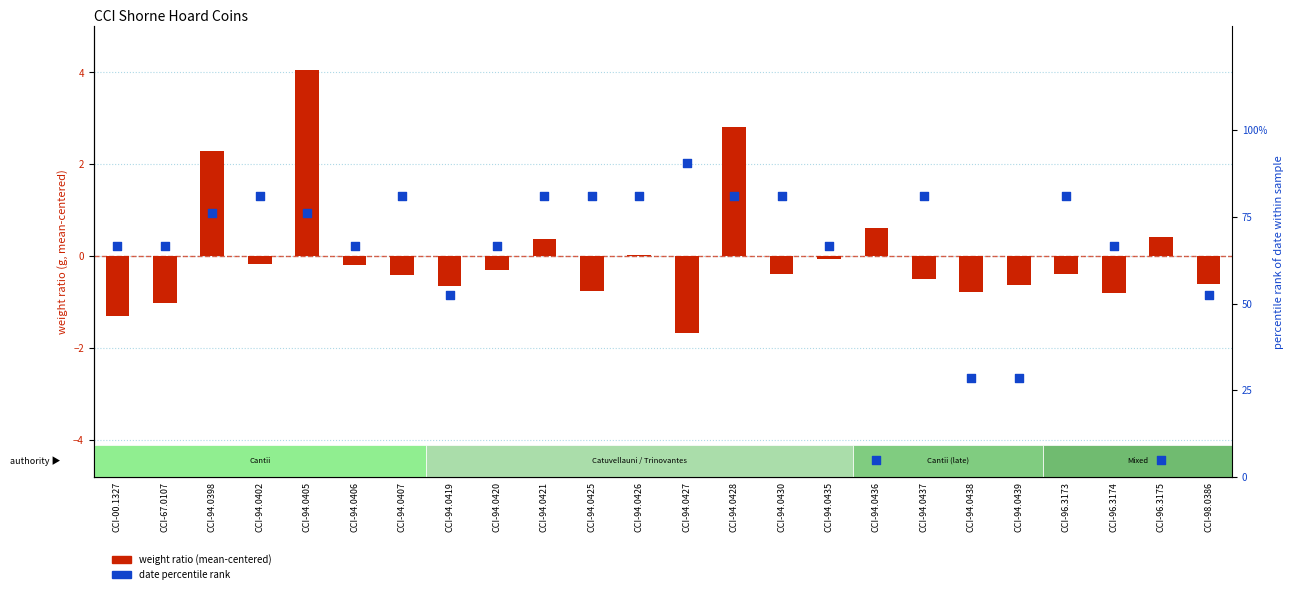

What is the total value across all series at CCI-96.3175?

5.2